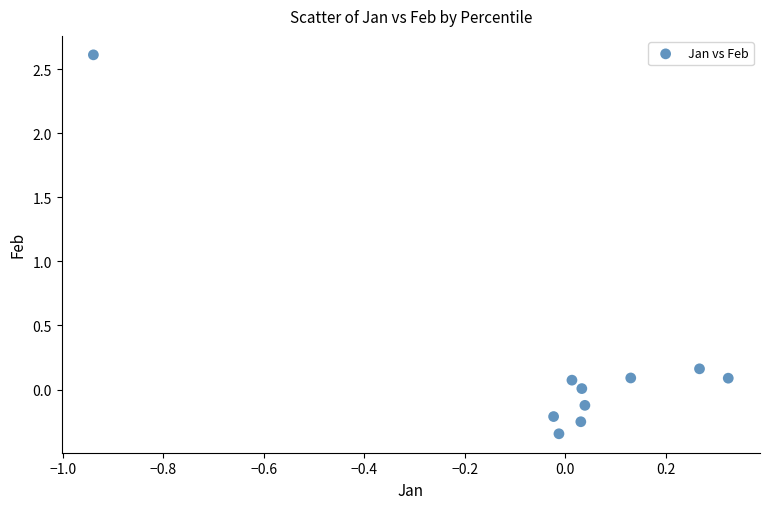

What is the range of Y values (max minus min)?

3.0